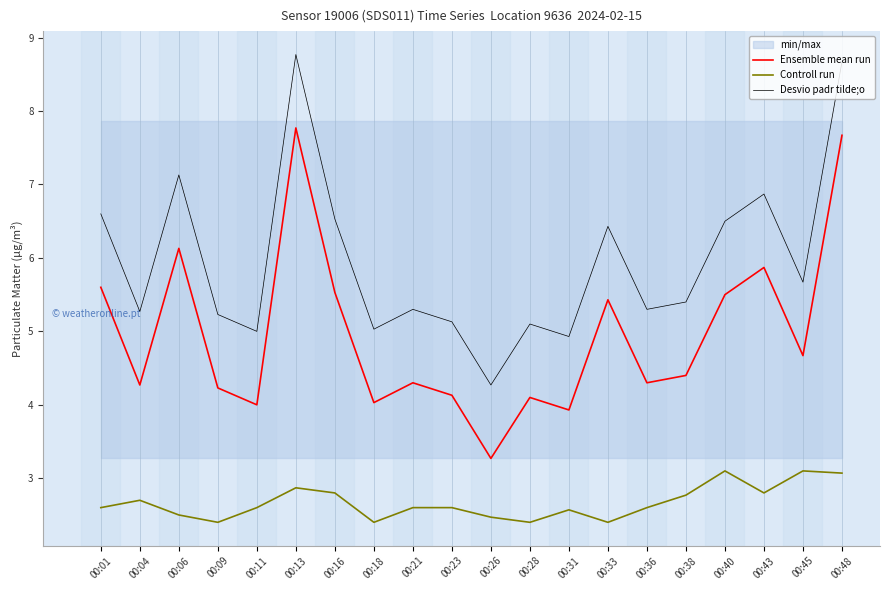

Where is the first local maximum for Controll run?

00:04